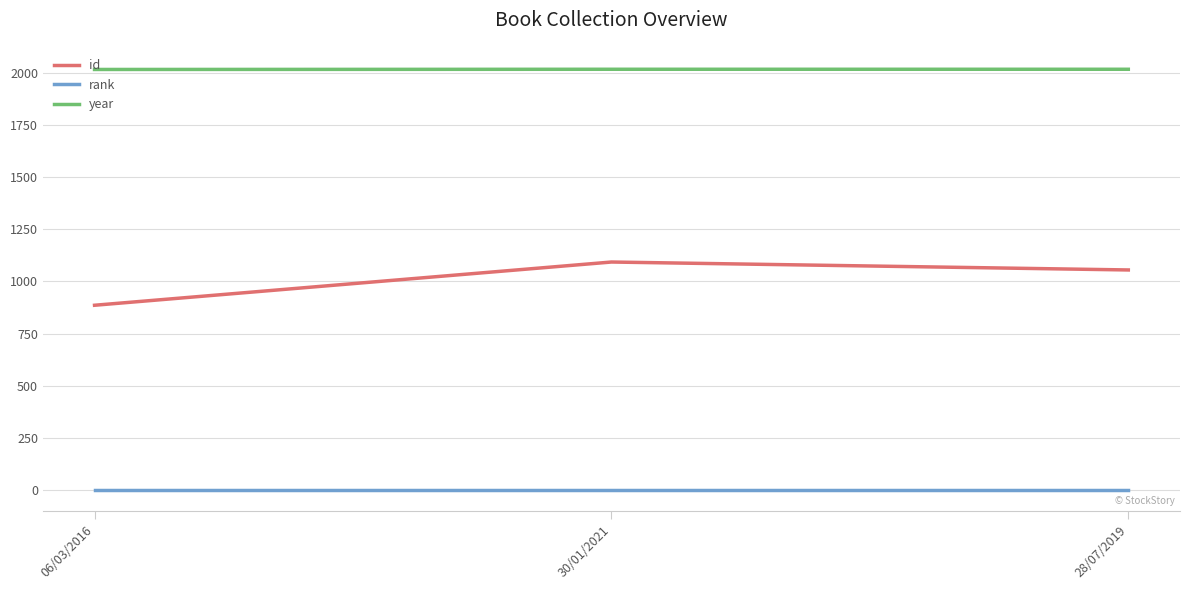

What position from the right is 06/03/2016?

3